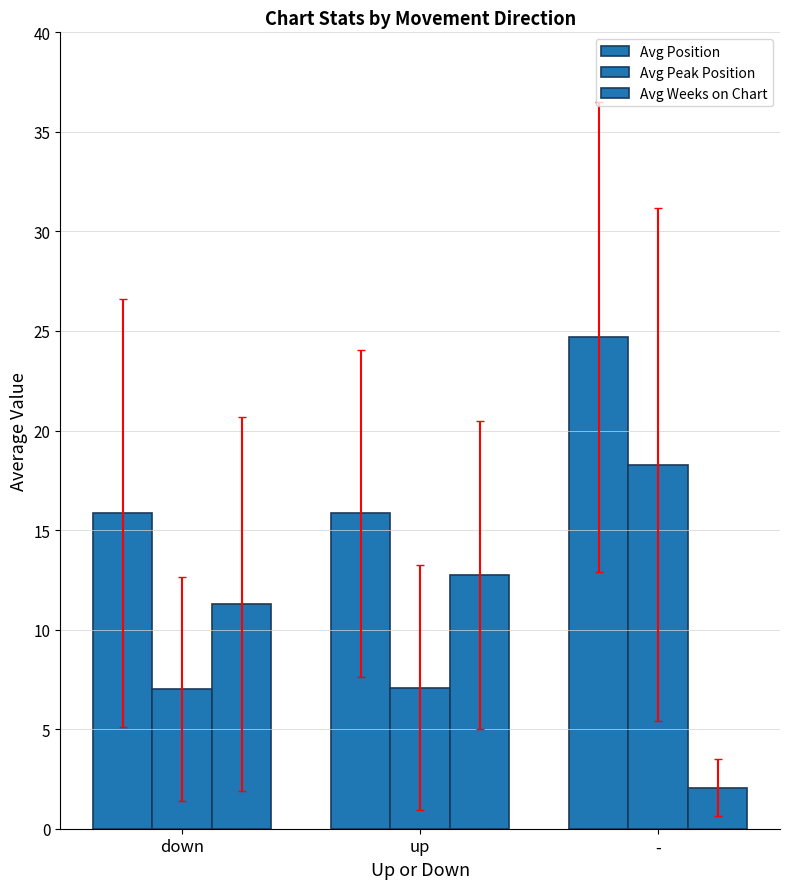

Rank the series by their maximum value, from highest to lowest.

Avg Position, Avg Peak Position, Avg Weeks on Chart